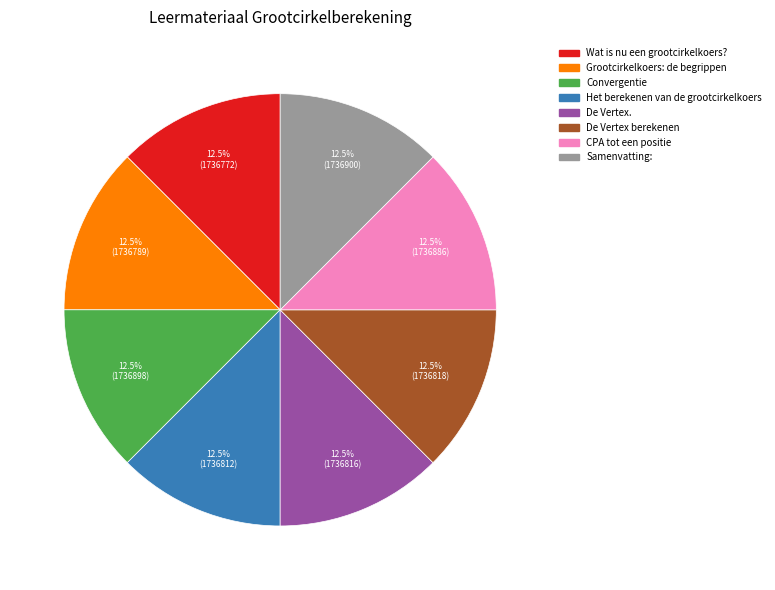

Approximately how many times larger is the value at CPA tot een positie compared to Convergentie?

1.0